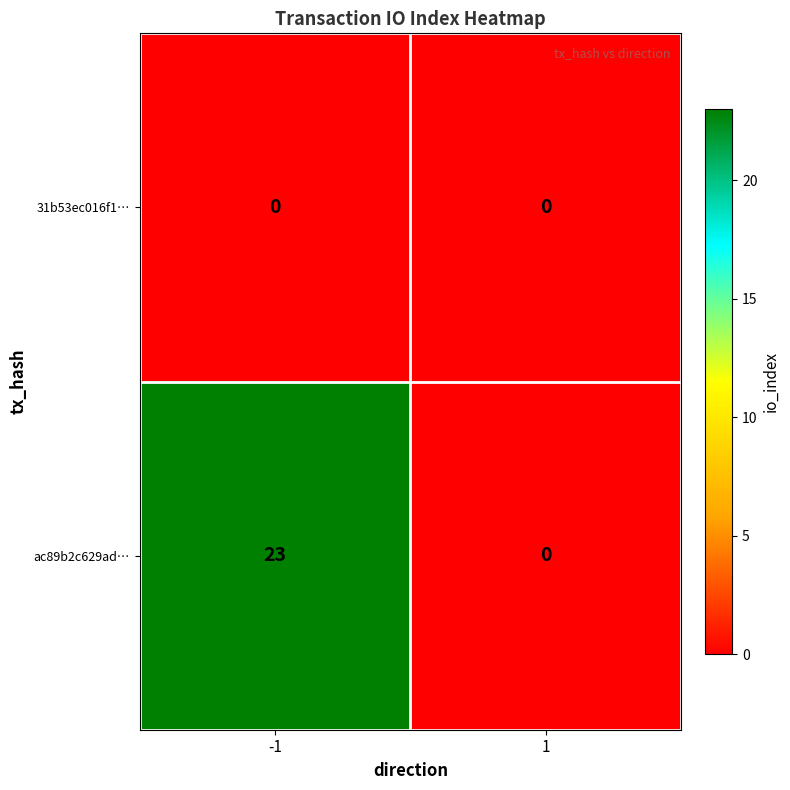

The ac89b2c629ad… series shows -9 at 1. True or false?

False